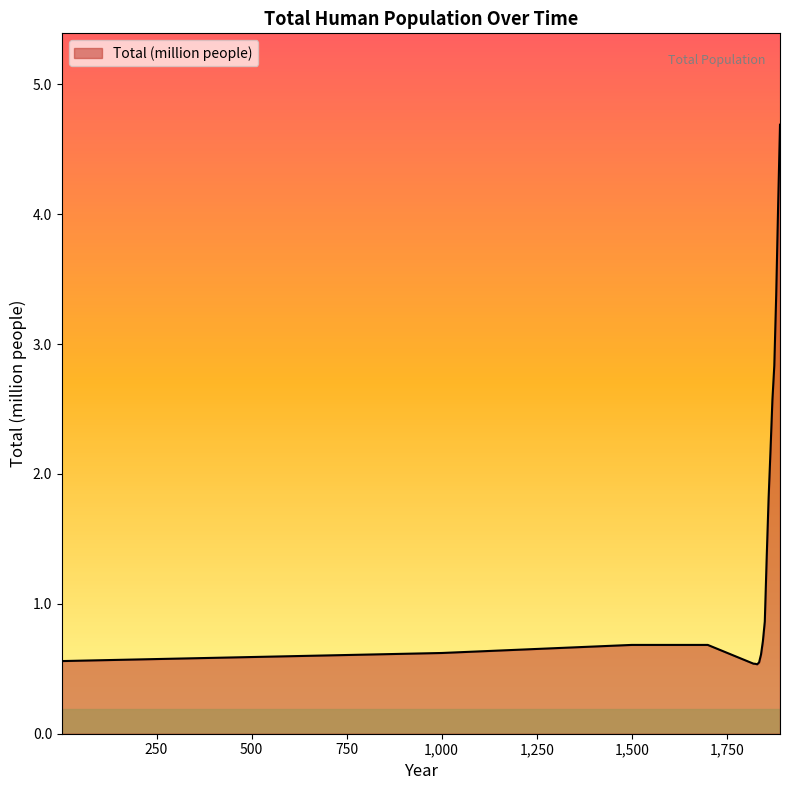

What is the minimum value shown in the chart?

0.5